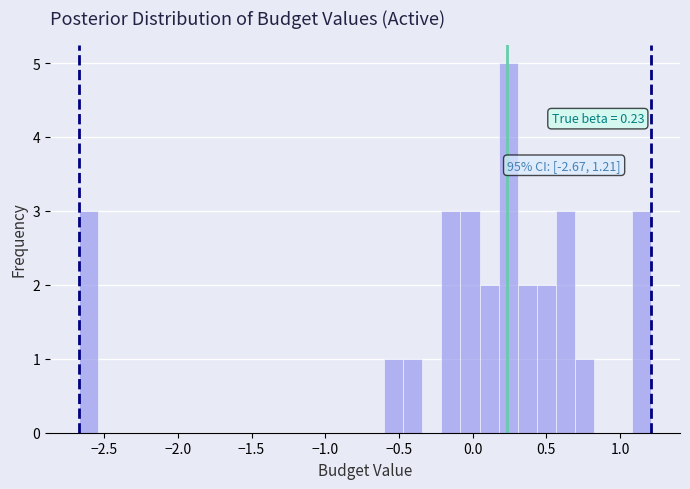

Read against the x-axis, roughly where is the centre of the tallest bar?

0.25